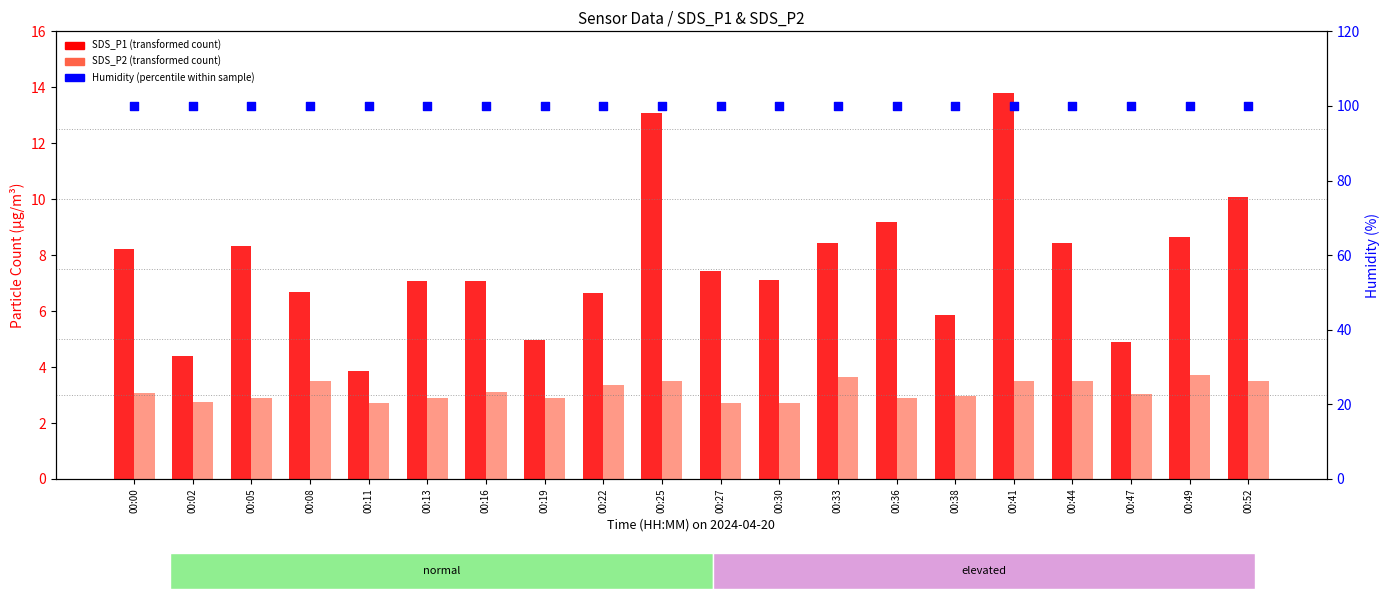

At how many categories does at least one series exceed 36?

20